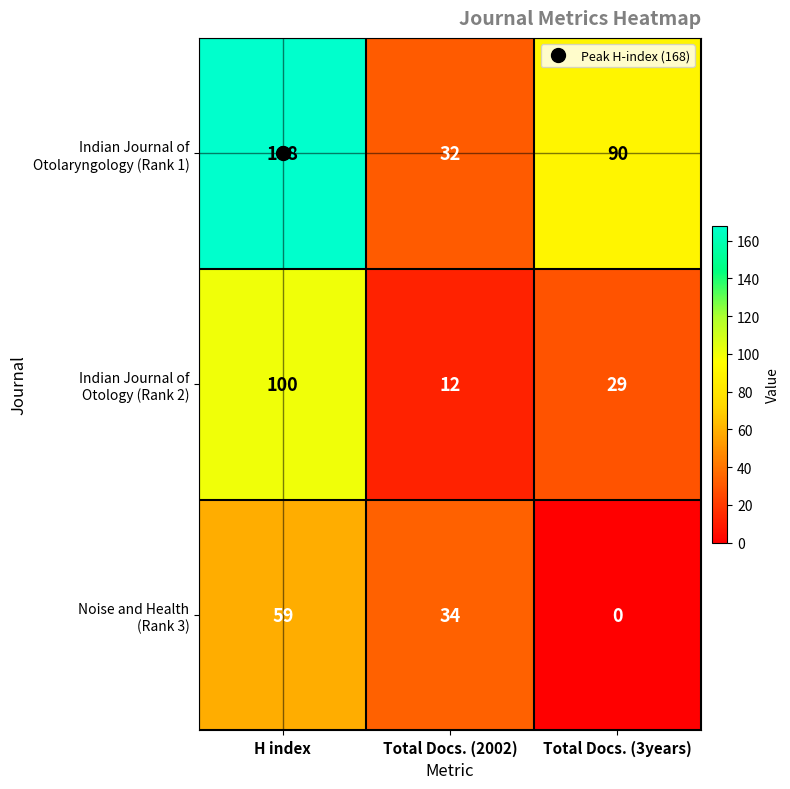

At which category does the chart reach its peak across all series?

H index